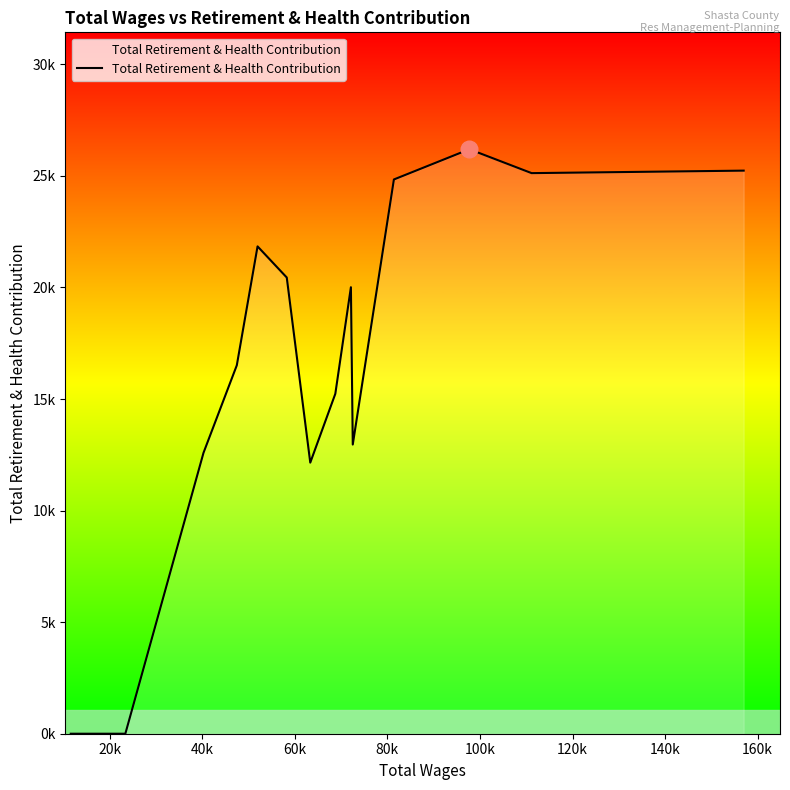

What is the difference between the maximum and minimum values?

26193